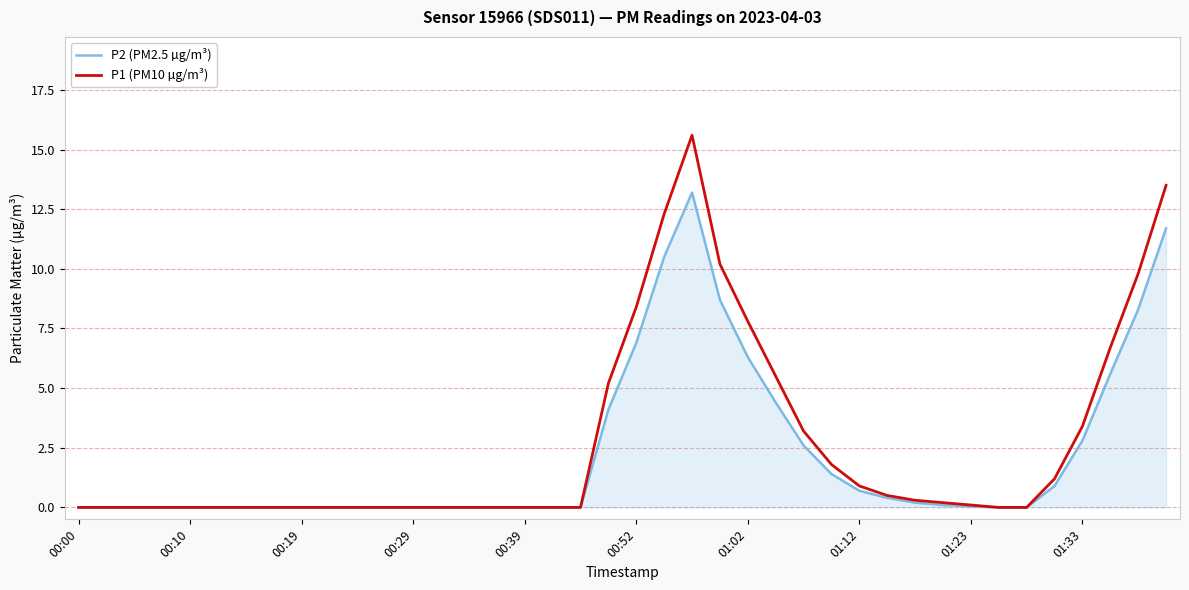

What is the maximum value for P1 (PM10 µg/m³)?

15.6